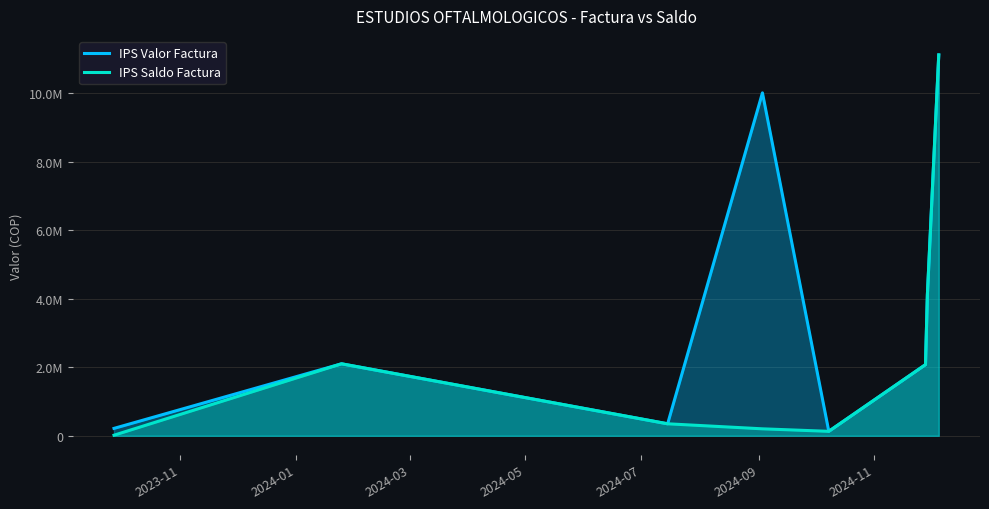

Is the value of IPS Valor Factura at 7 greater than the value of IPS Saldo Factura at 2024-01?

Yes